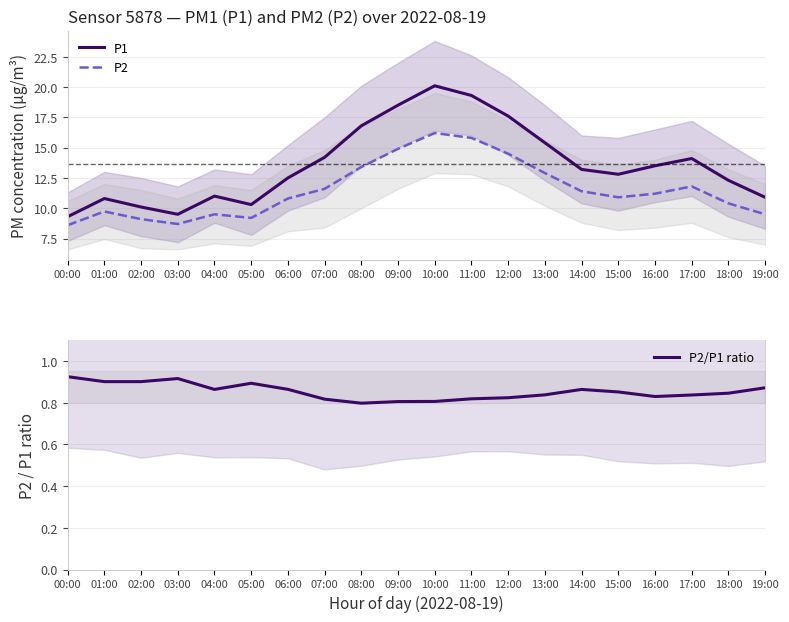

True or false: P2 and P1 cross at least once.

False